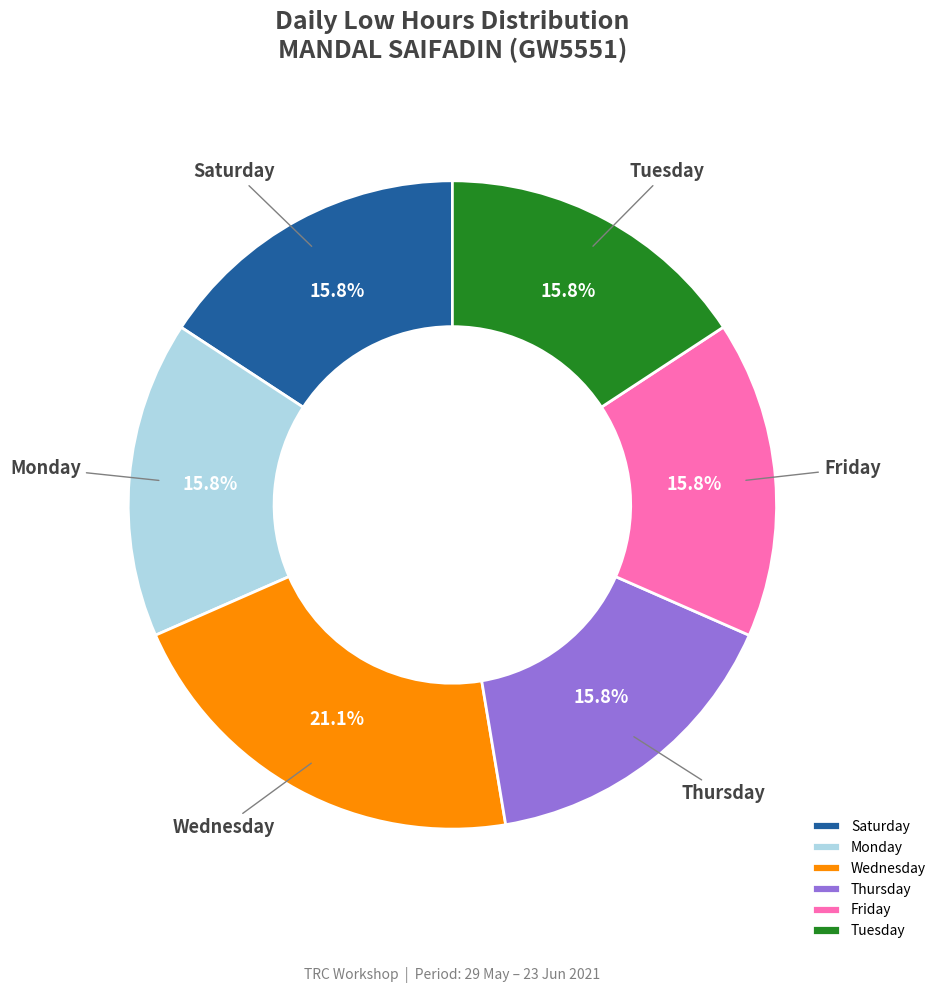

Is the sum of Thursday and Wednesday greater than half?

No